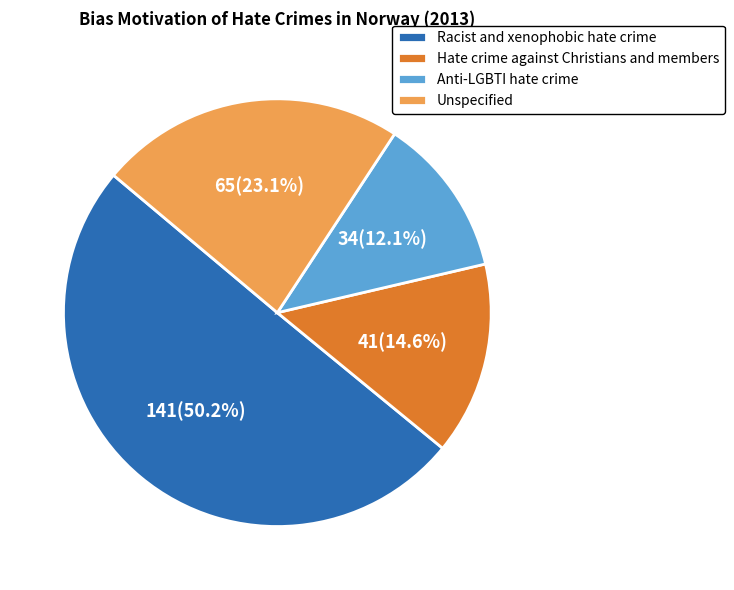

To the nearest percent, what percentage of the pie is Racist and xenophobic hate crime?

50%